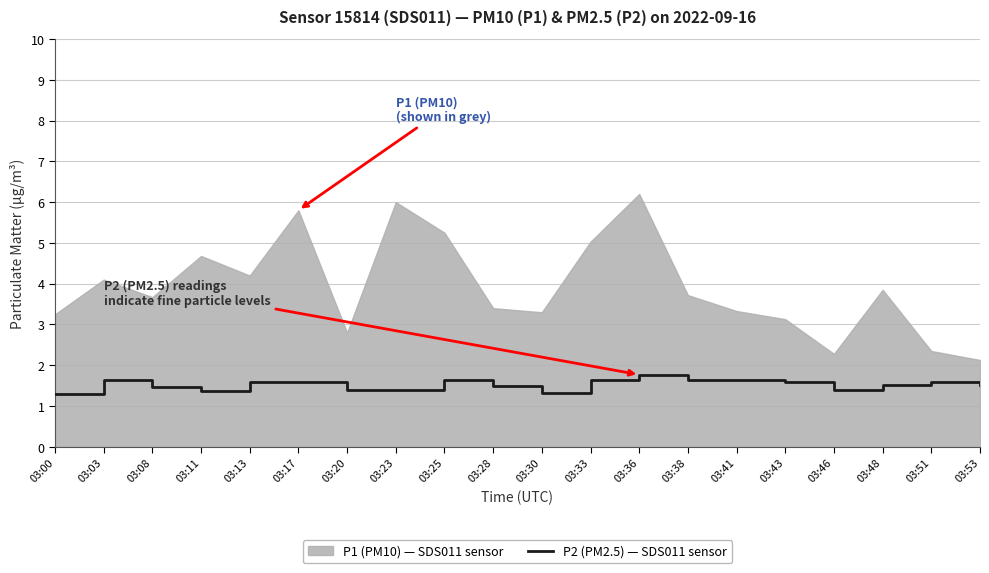

Is it true that the value at 03:03 is 1.6?

True